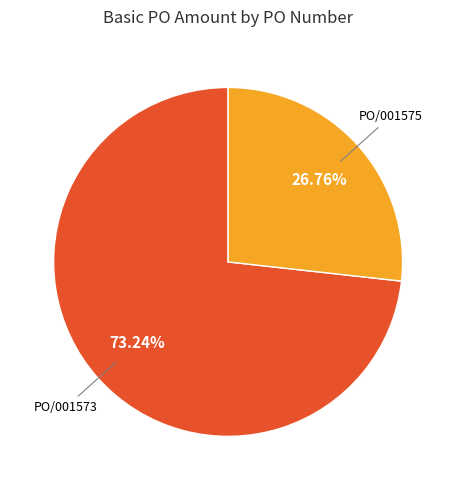

How many slices are in this pie chart?

2